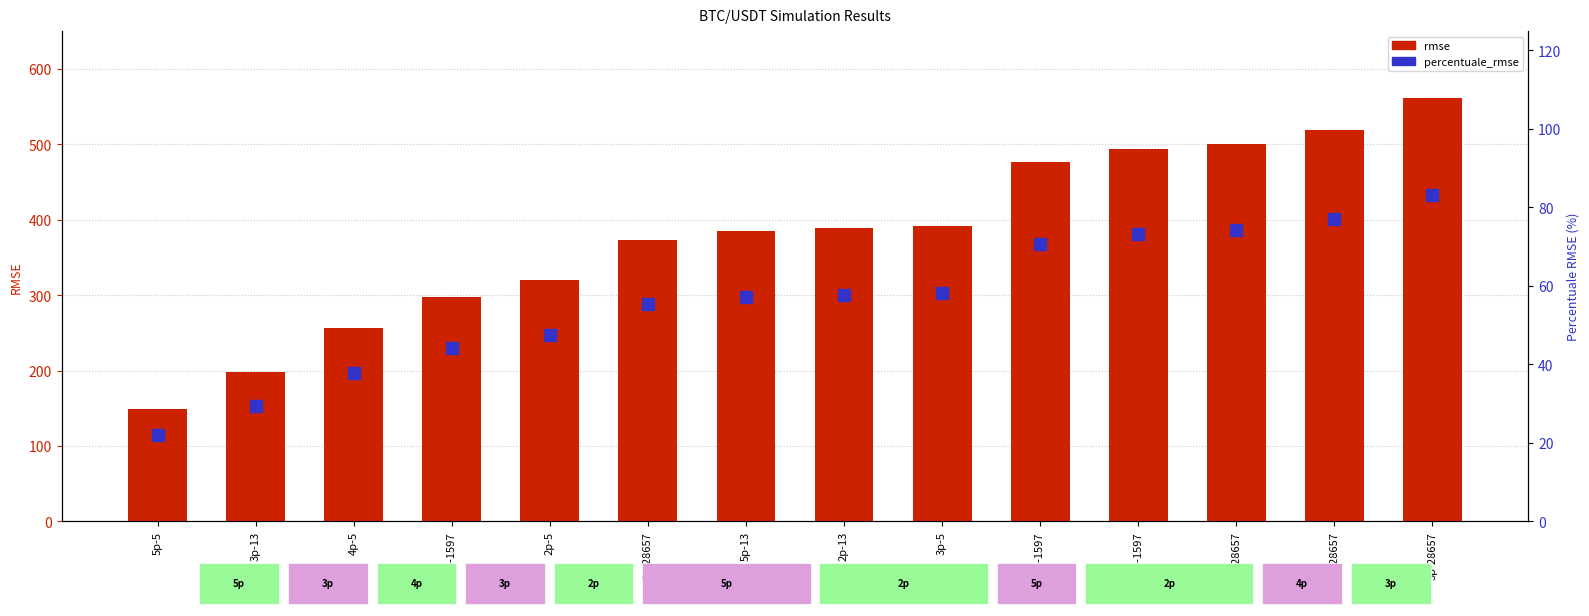

What is the label of the 7th bar from the left?

5p-13